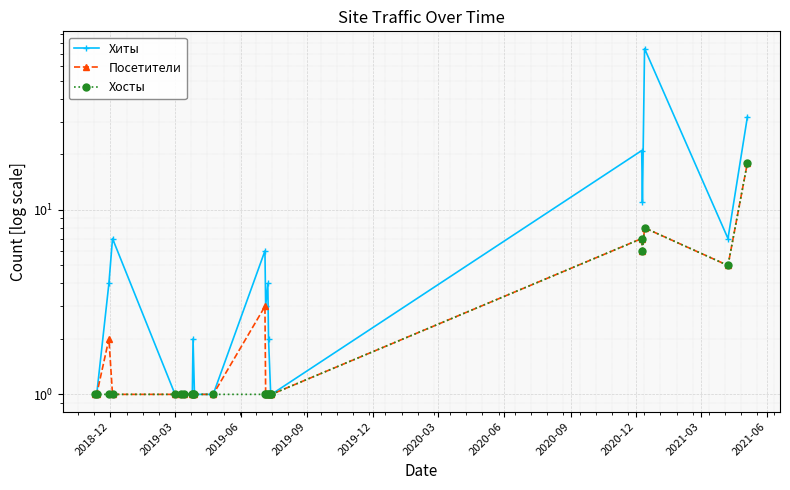

What is the difference between the maximum and second lowest values in the Хиты series?

74